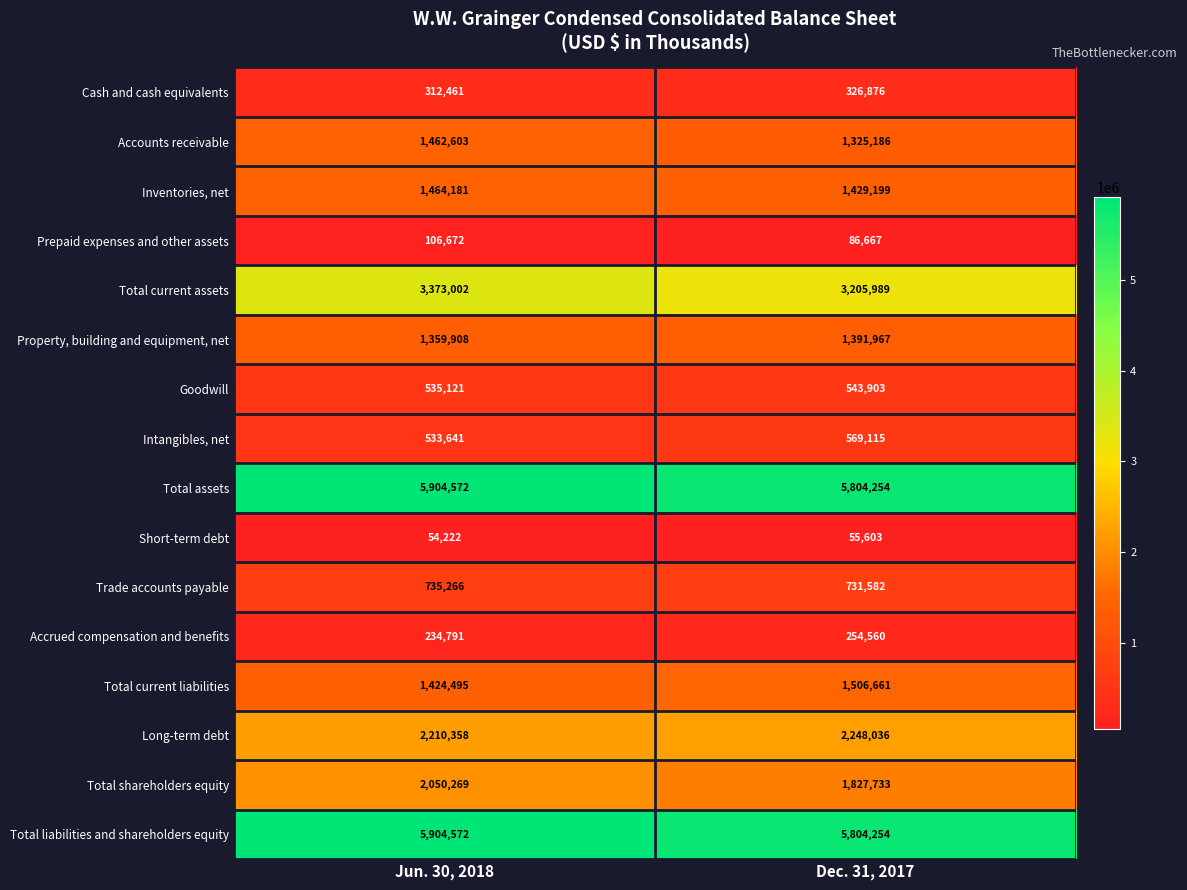

Which label corresponds to the smallest value in the chart?

Jun. 30, 2018